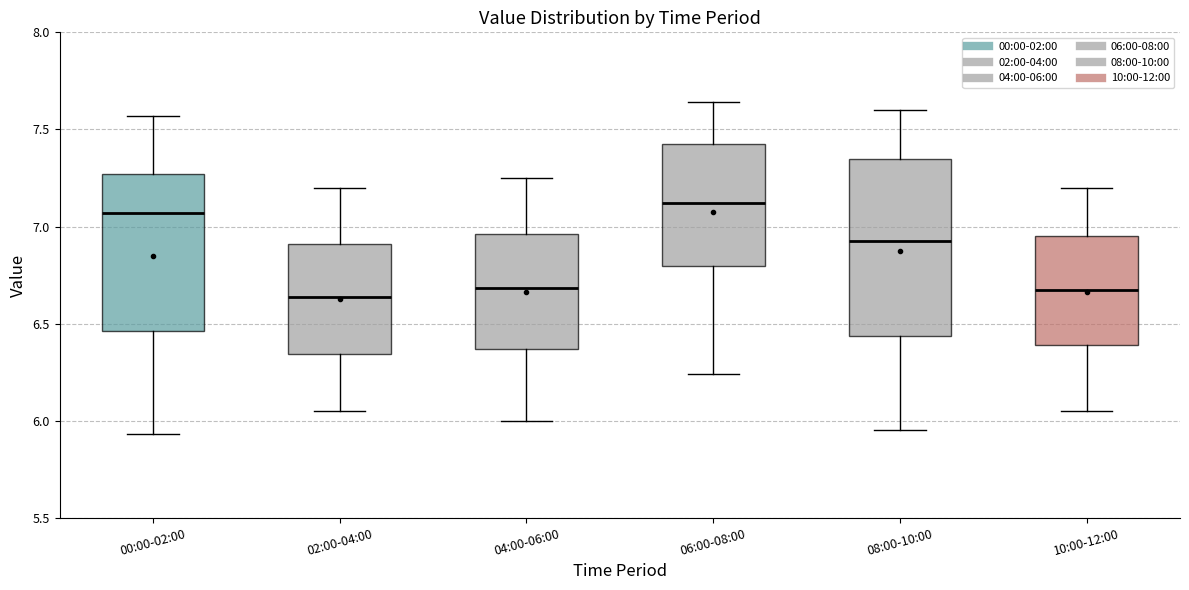

Where does the median line of the box for 08:00-10:00 sit on the y-axis? The values are not printed on the chart, so give them approximately, as read against the axis.

6.95